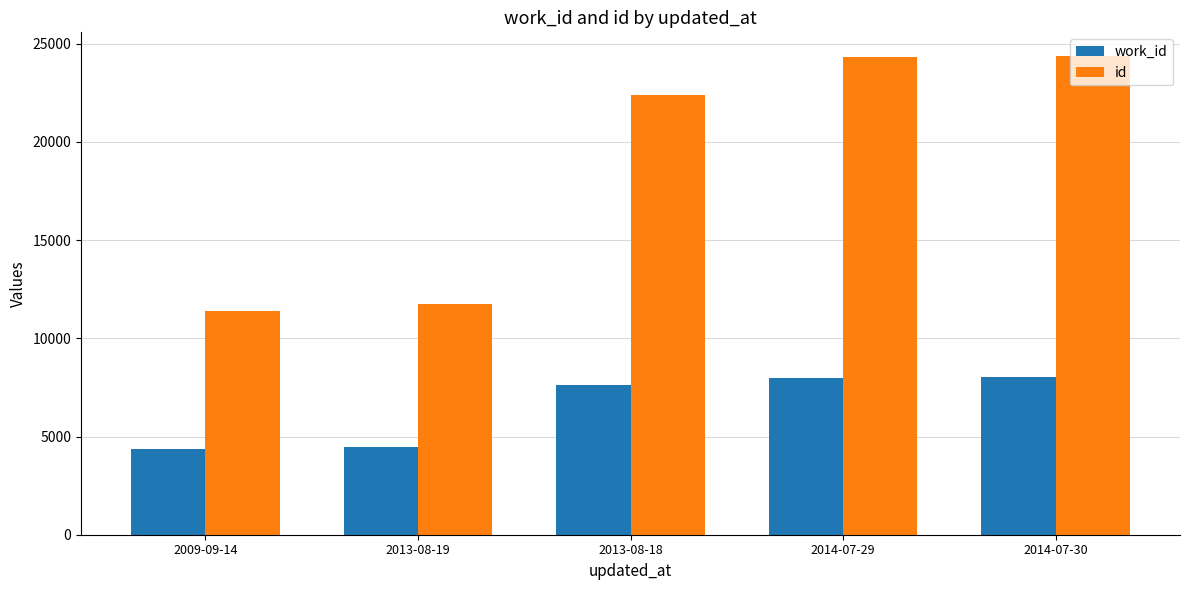

Rank the series by their maximum value, from highest to lowest.

id, work_id